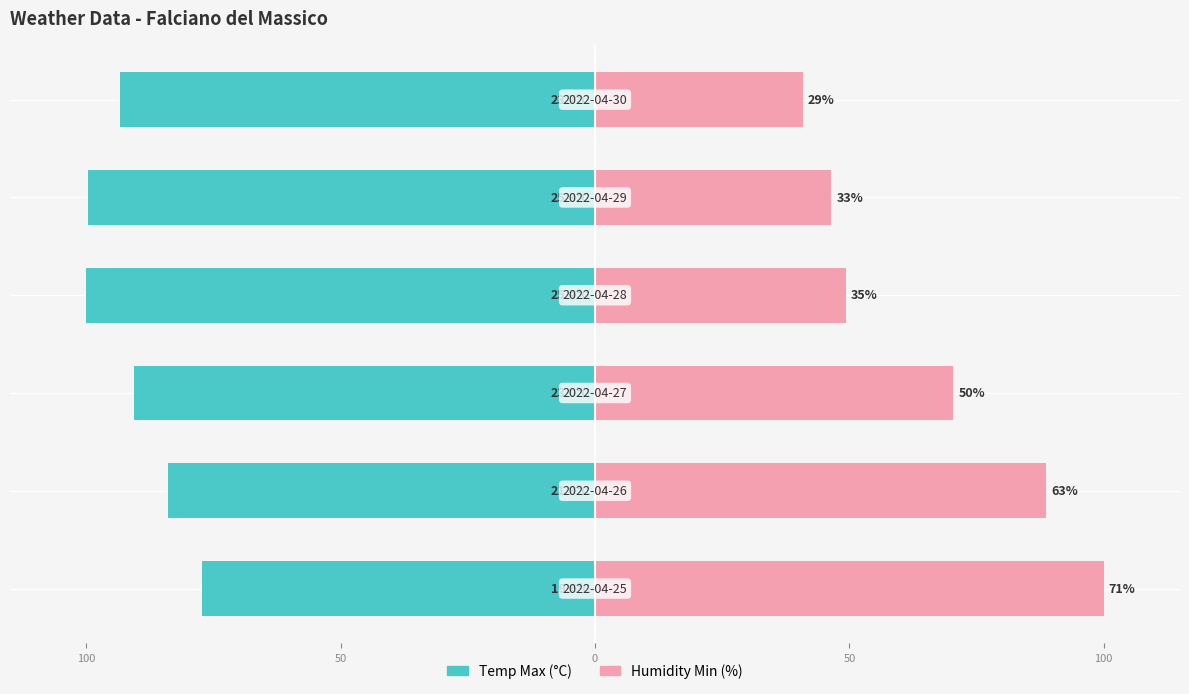

What is the minimum value for Temp Max (°C)?

-100.0